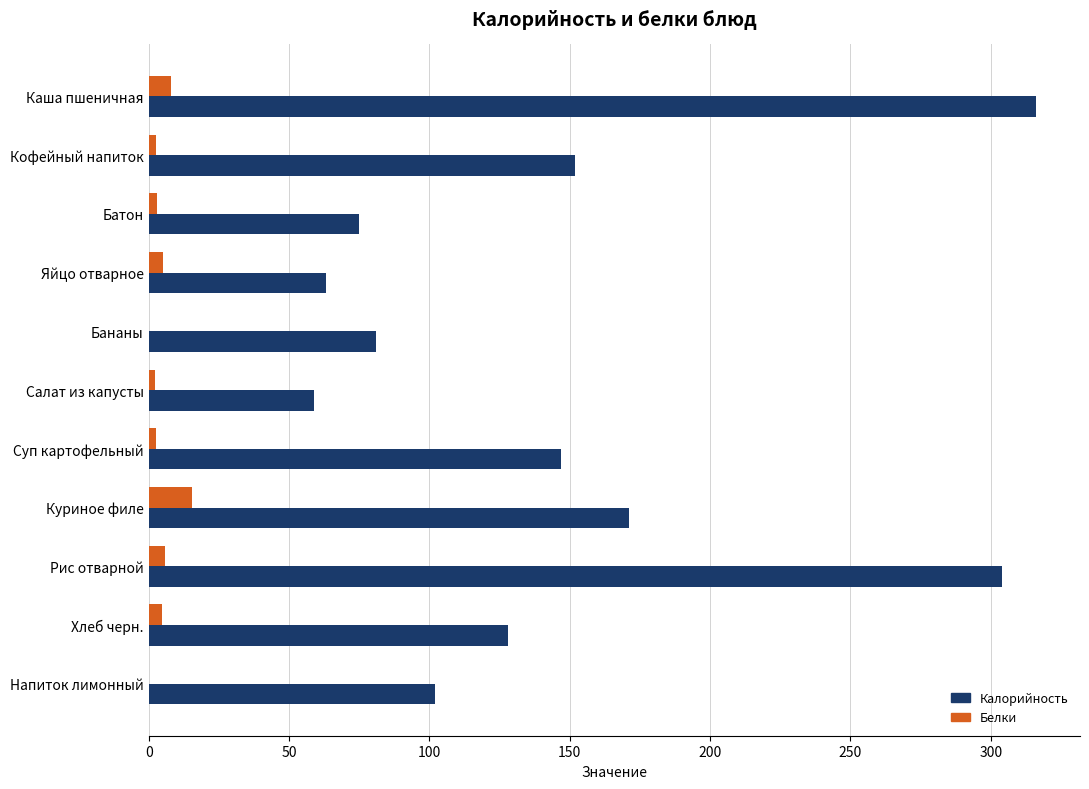

The value of Калорийность at Рис отварной is 531.1. True or false?

False